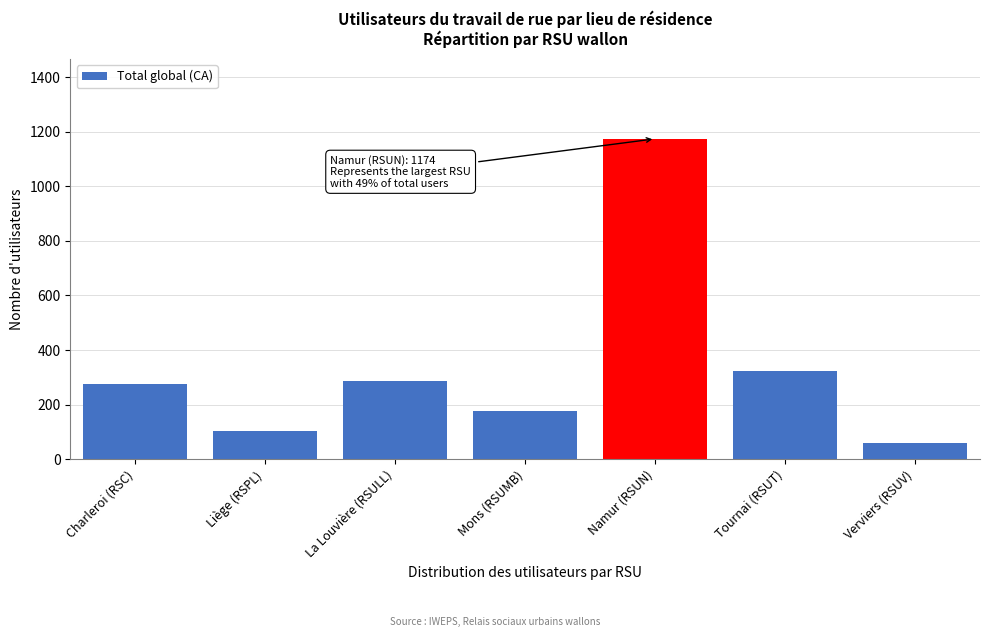

Reading right to left, list all the values displayed in this chart.

59	322	1174	178	286	103	276